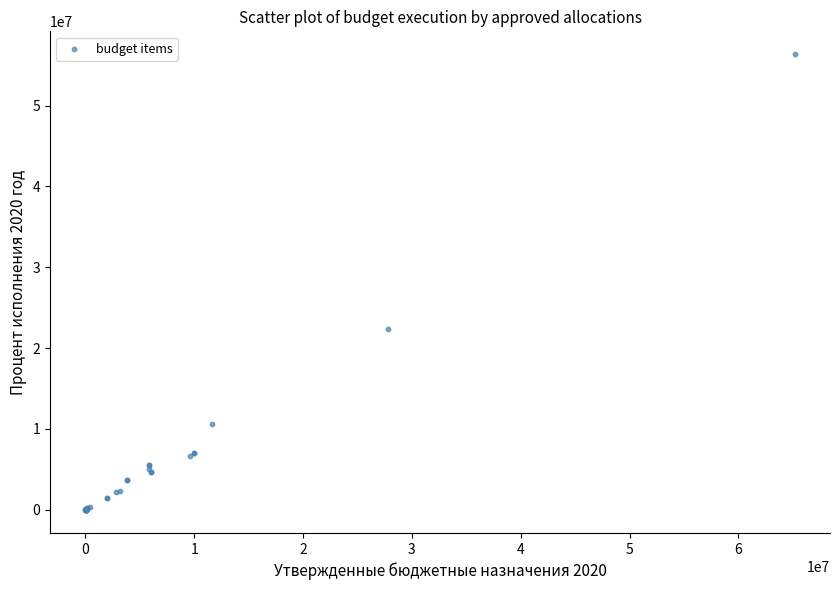

What Y value in the scatter plot is closest to 28158923?

22403380.0